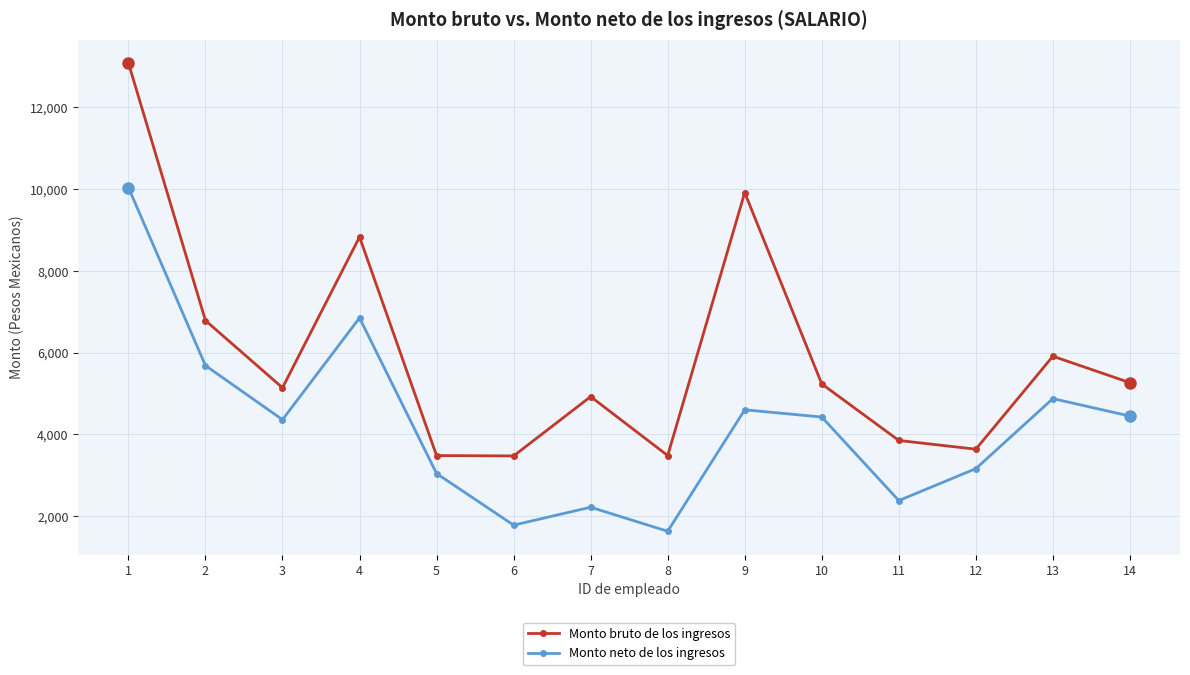

What are all the series names shown in the legend?

Monto bruto de los ingresos, Monto neto de los ingresos